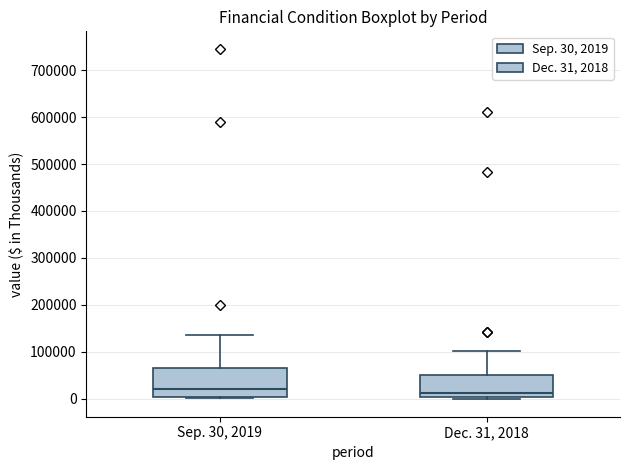

Reading left to right, transcribe this box plot: for each box, give where its median line is, the range the box spans, and where its two whiskers end, as read against the y-axis. The values are not printed on the chart, so give them approximately, as read against the axis.

Sep. 30, 2019: median 20000, box 0 to 70000, whiskers 0 (just below the box's lower edge) to 140000
Dec. 31, 2018: median 10000, box 0 to 50000, whiskers 0 (just below the box's lower edge) to 100000